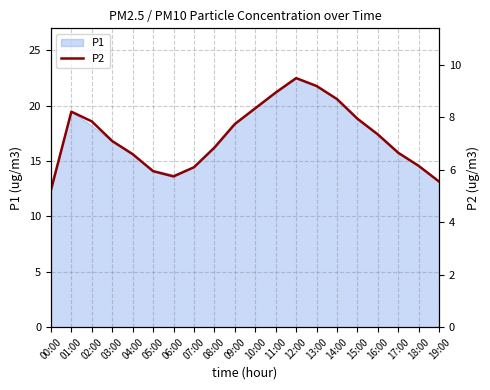

Rank the categories by value from lowest to highest.

00:00, 19:00, 06:00, 05:00, 07:00, 18:00, 04:00, 17:00, 08:00, 03:00, 16:00, 09:00, 02:00, 15:00, 01:00, 10:00, 14:00, 11:00, 13:00, 12:00